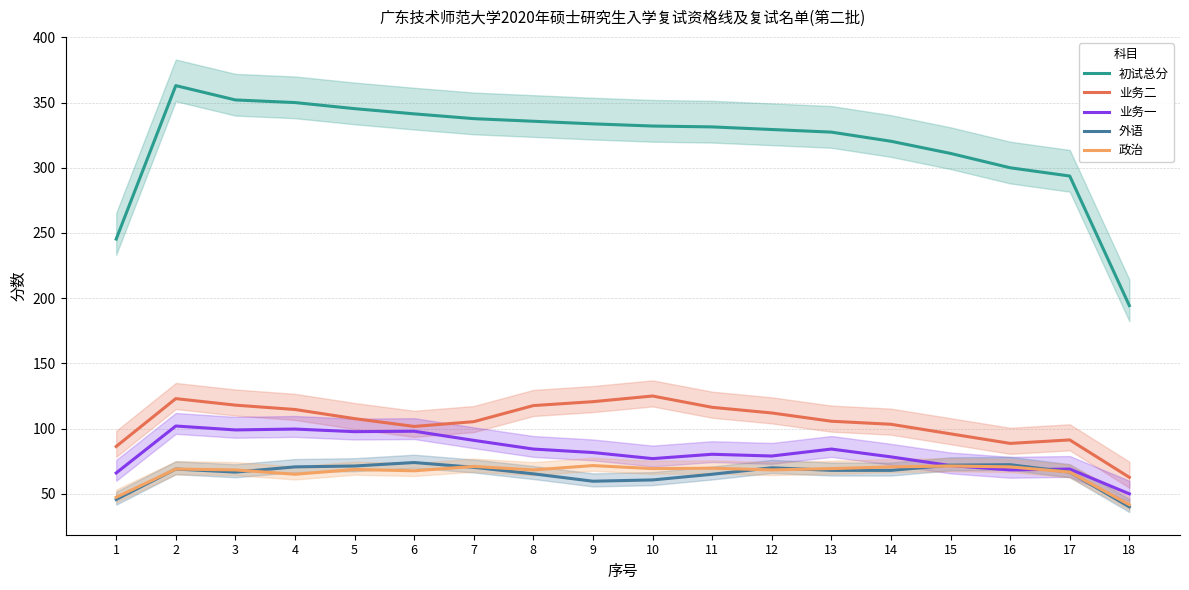

Which category has the highest value in the 业务一 series?

2